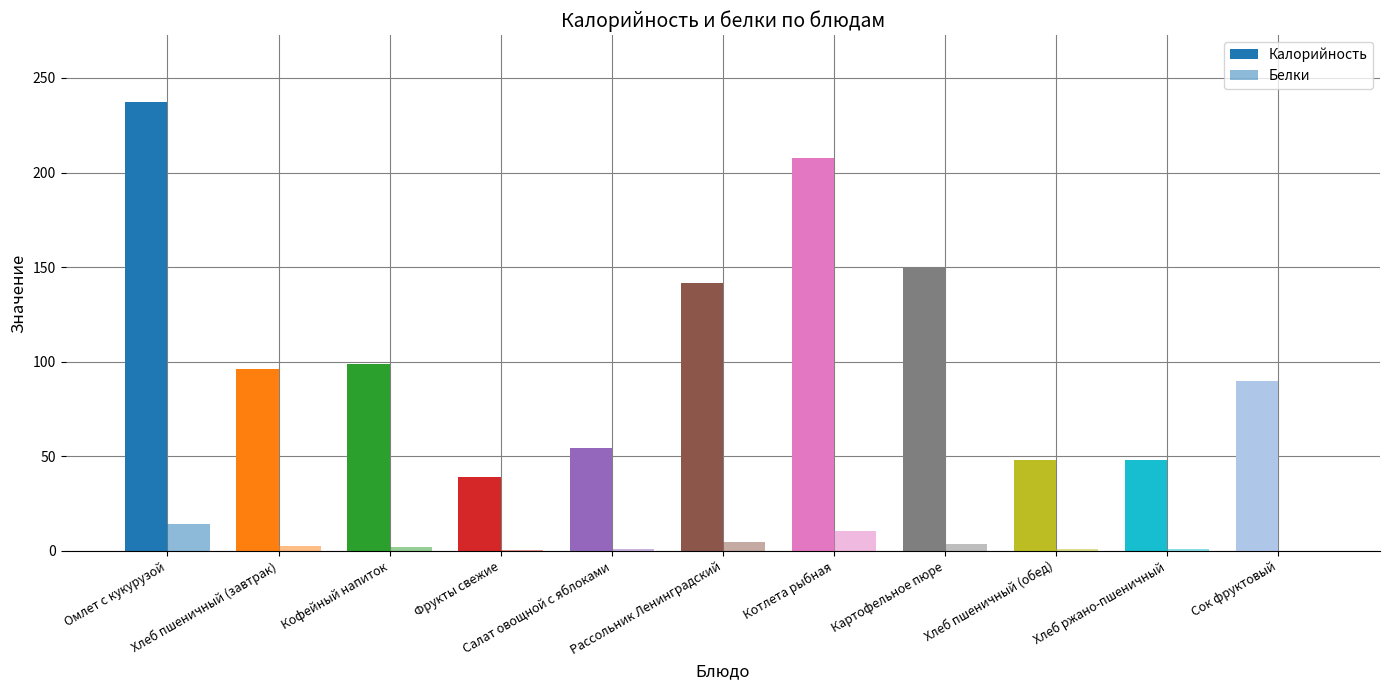

What is the greatest value displayed?

237.1